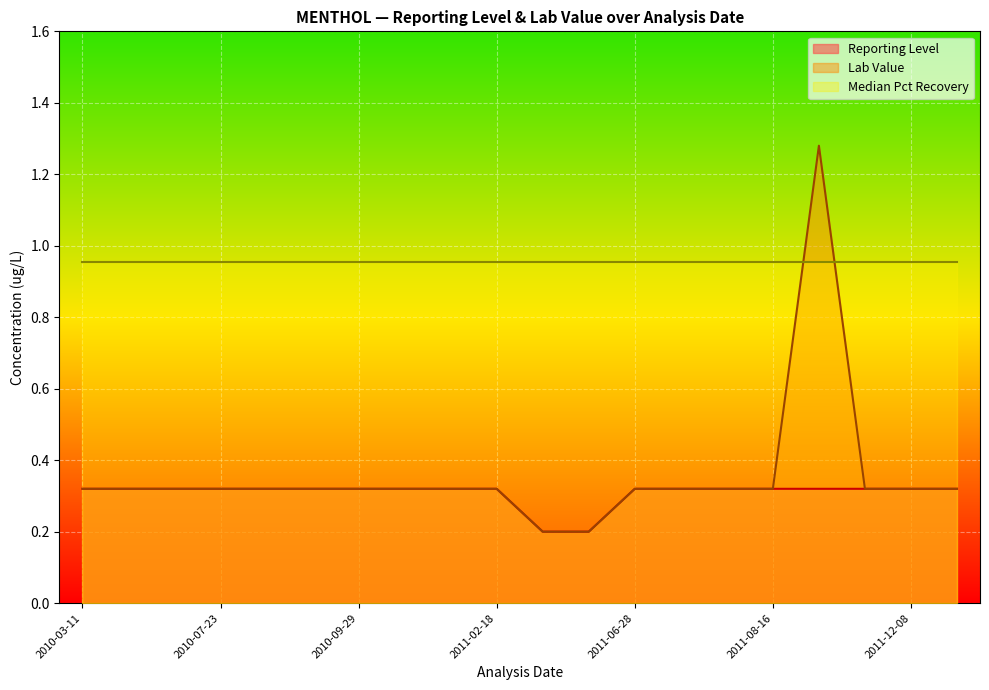

At which category does Lab Value reach its first local peak?

2011-08-17